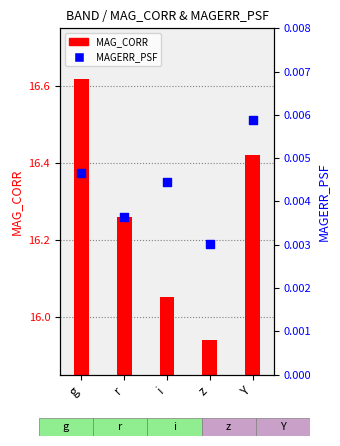

Which series contains the lowest Y value?

MAGERR_PSF